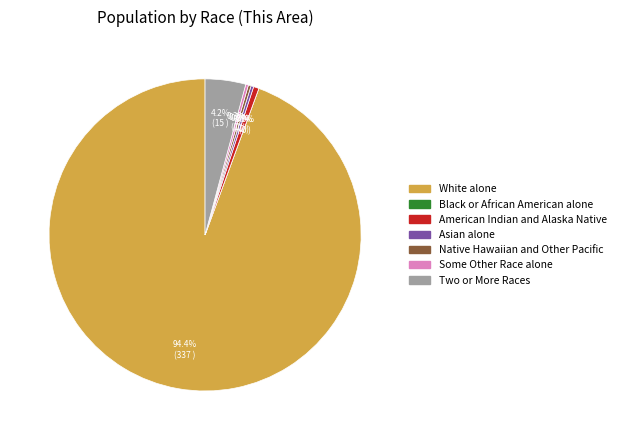

What percentage is NOT represented by Two or More Races?

95.8%